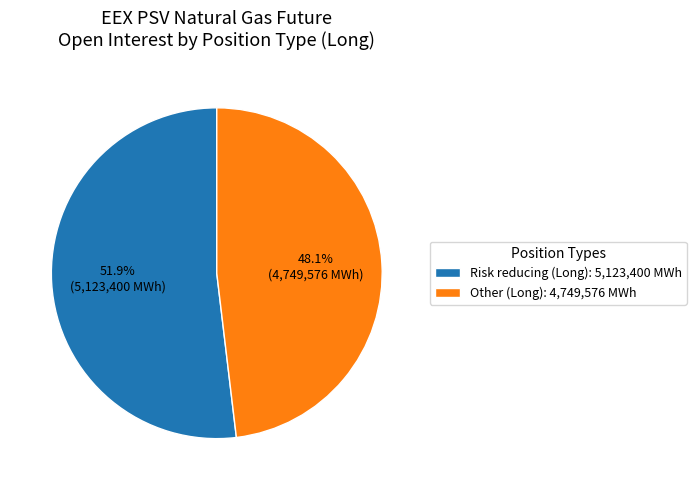

Which category has the smallest portion of the pie?

Other (Long)